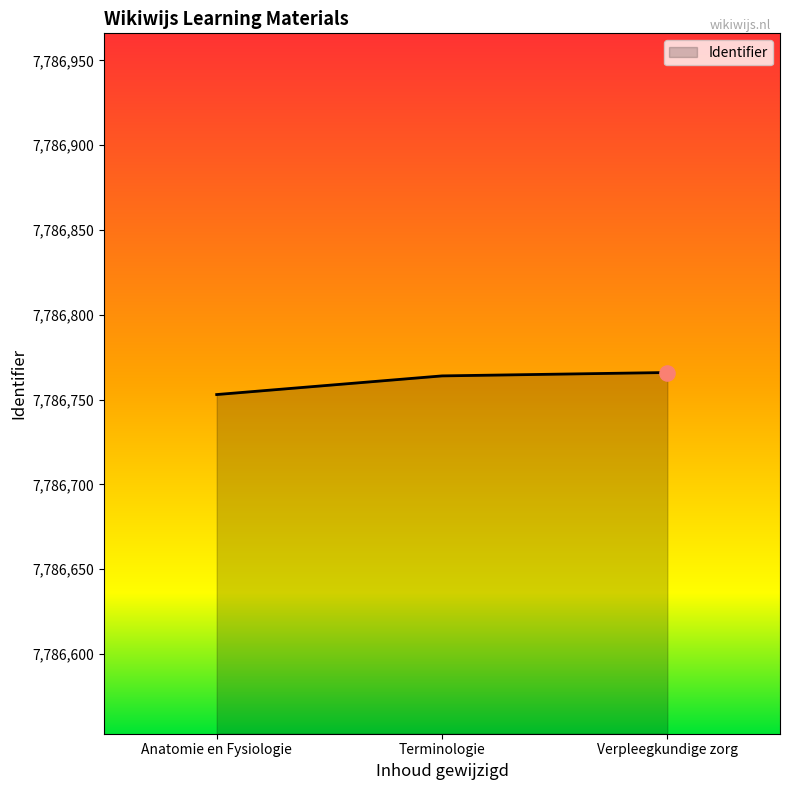

What is the change in value from Terminologie to Verpleegkundige zorg?

+2